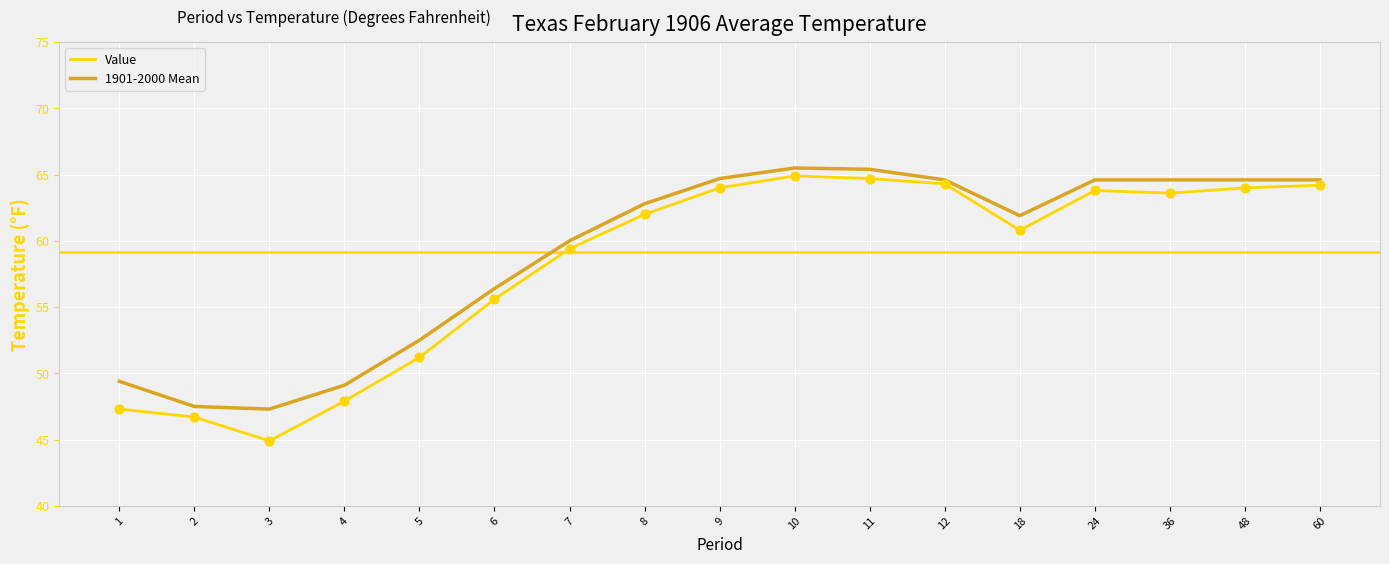

What are all the series names shown in the legend?

Value, 1901-2000 Mean